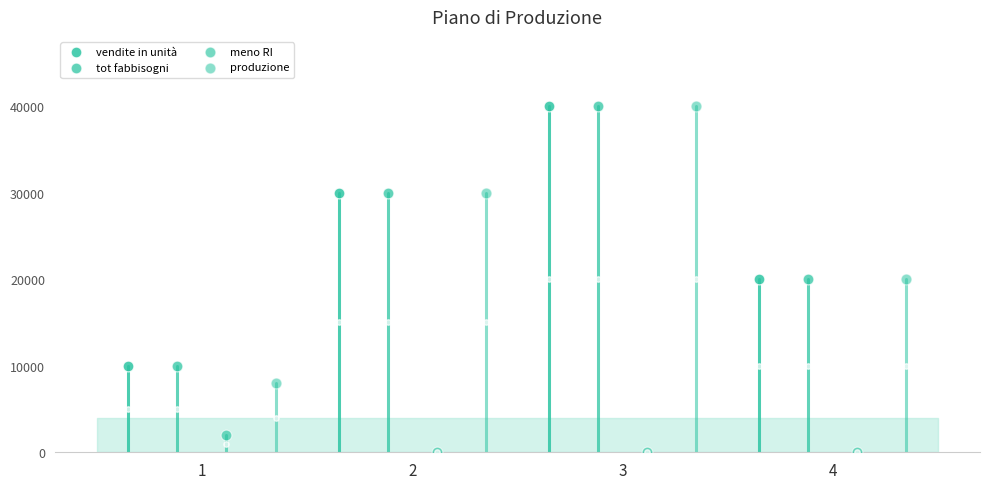

Which series has the largest Y range (max minus min)?

produzione